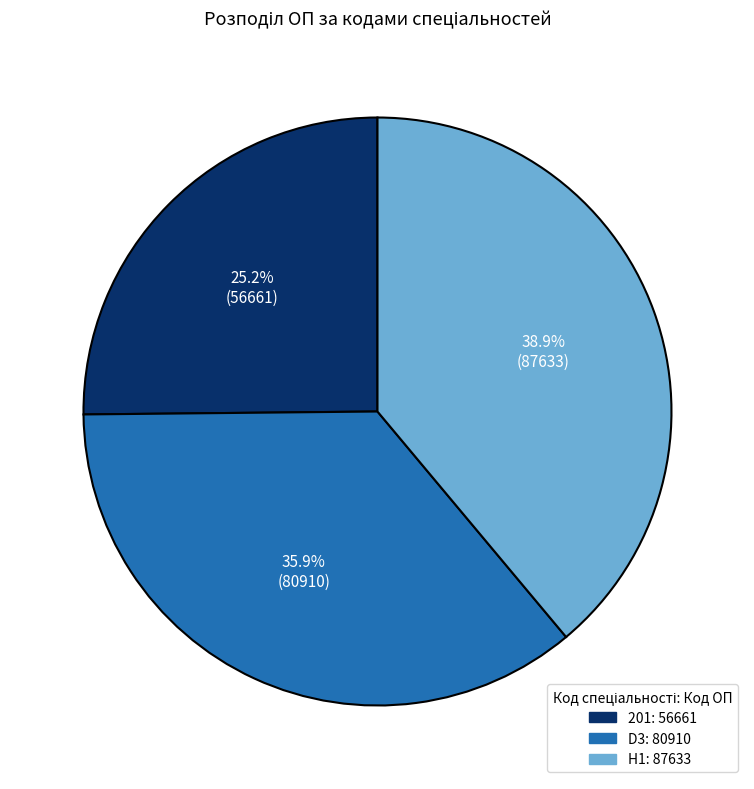

What percentage is the H1 slice, to the nearest percent?

39%